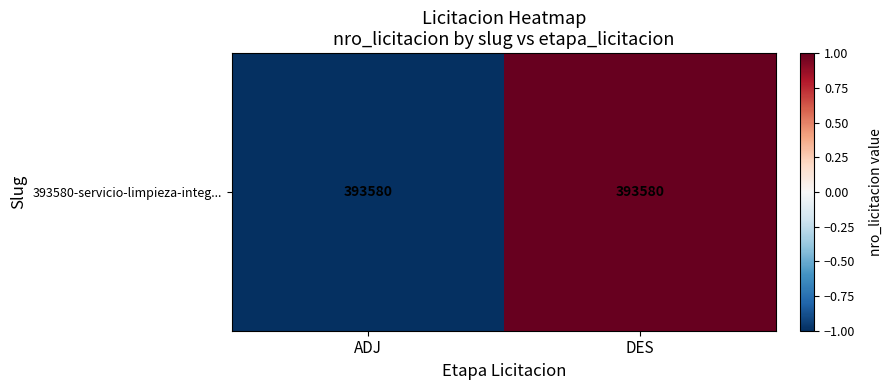

Rank the categories by value from lowest to highest.

ADJ, DES